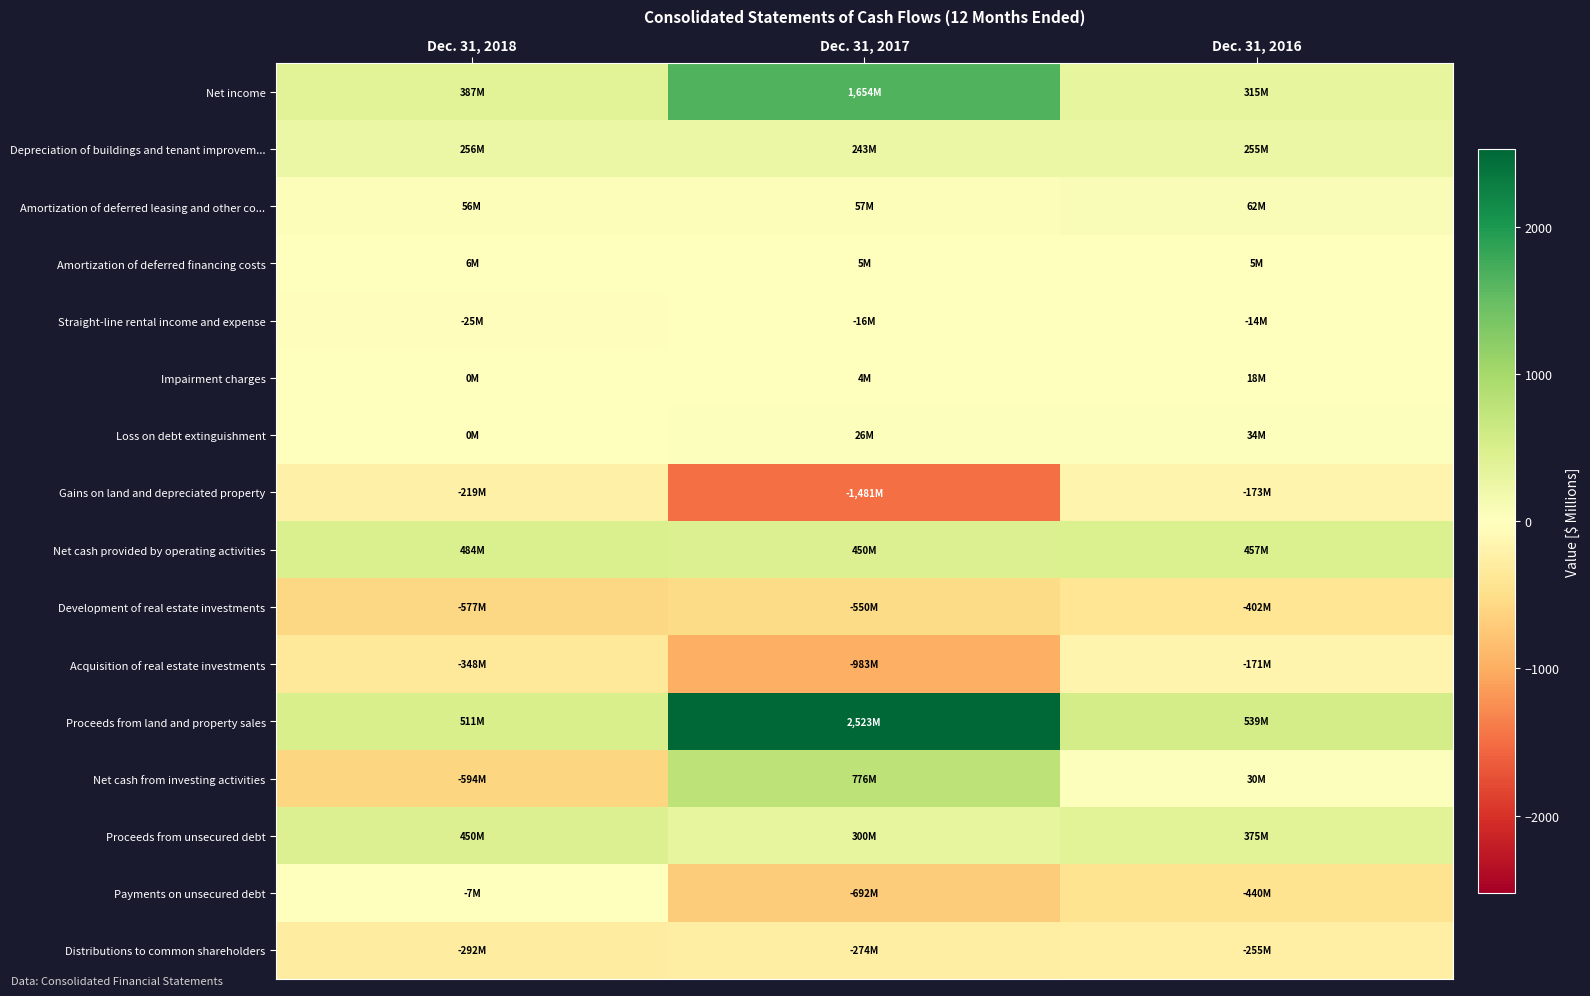

At how many categories does at least one series exceed 62?

3